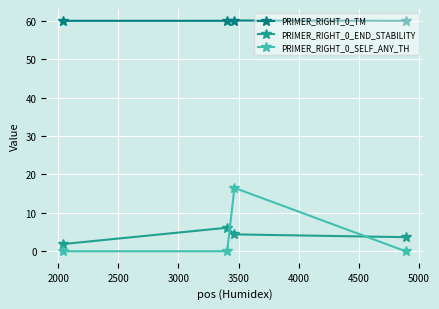

True or false: PRIMER_RIGHT_0_END_STABILITY has more than 2 points higher than both neighbors.

False